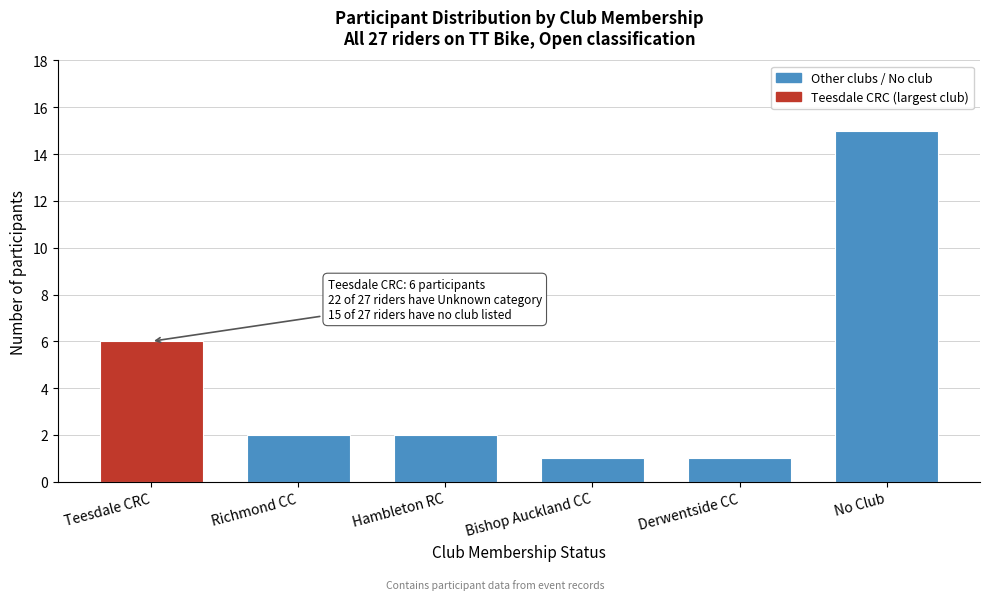

Reading left to right, what are all the values shown in this chart?

Teesdale CRC=6	Richmond CC=2	Hambleton RC=2	Bishop Auckland CC=1	Derwentside CC=1	No Club=15